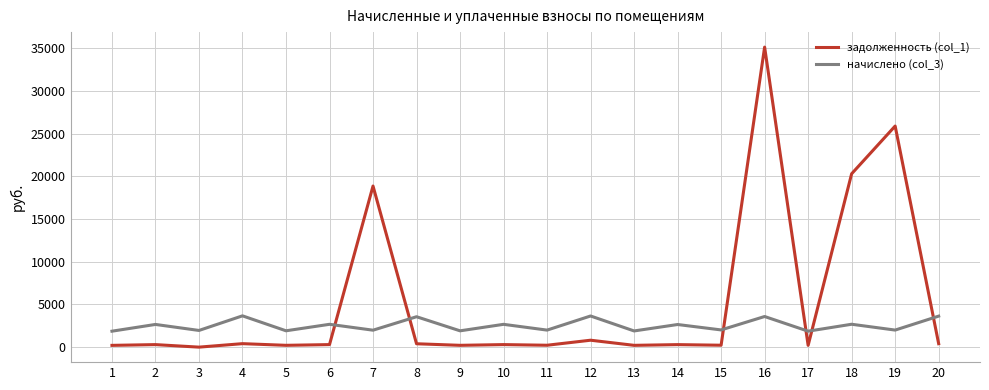

The начислено (col_3) series shows 4985.1 at 12. True or false?

False